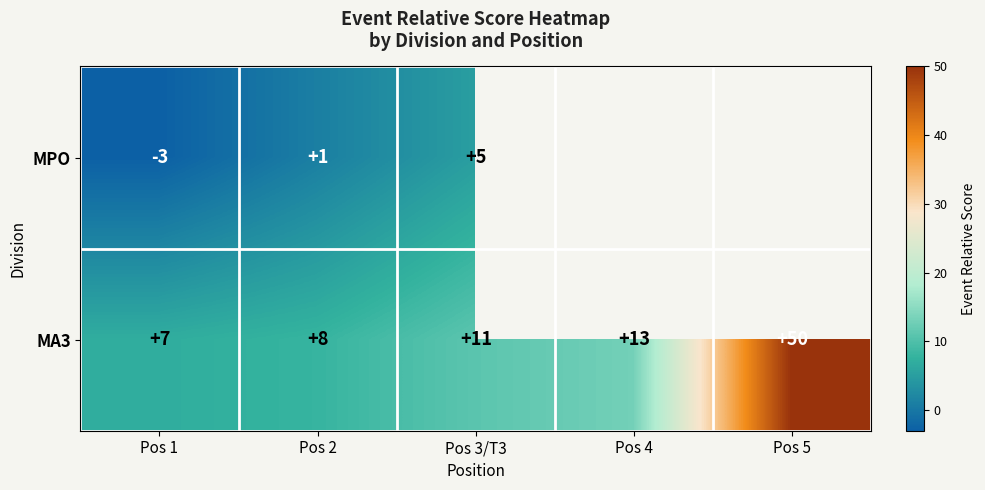

At which label is MPO closest to 1?

Pos 2